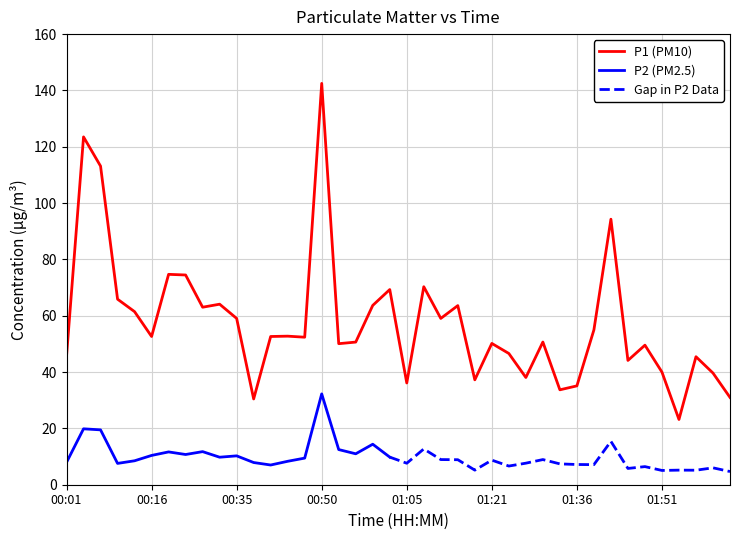

Between 00:23 and 00:50, which is larger?

00:50